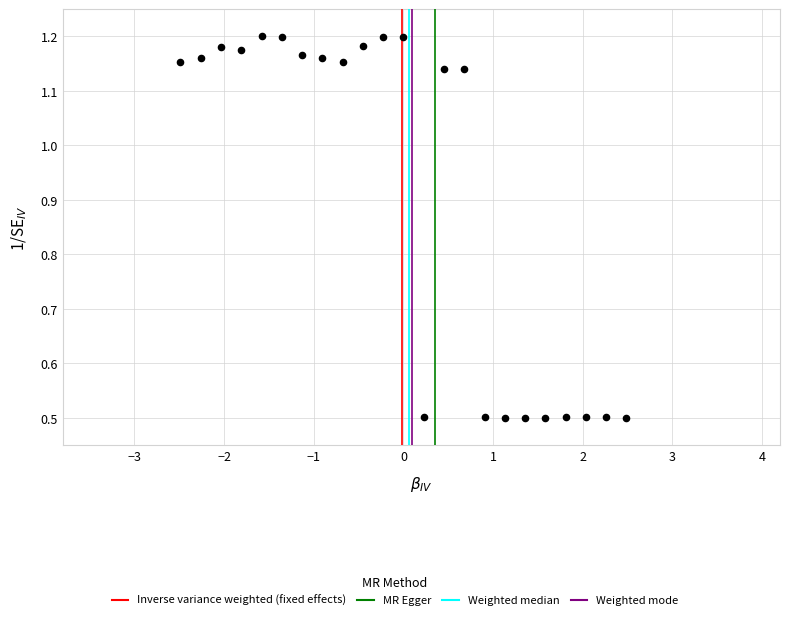

What is the range of Y values (max minus min)?

0.7